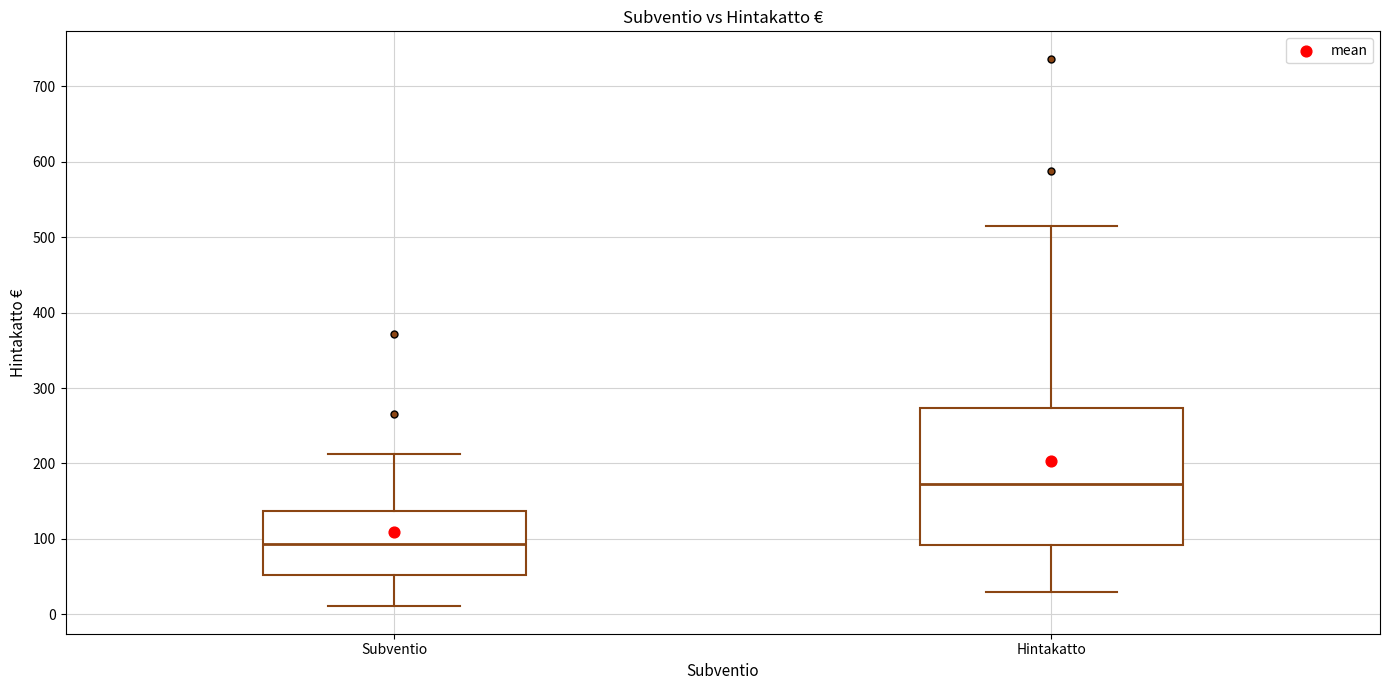

Reading left to right, read every box against the y-axis: the position of its median line, the range the box covers, and the ends of its whiskers. The values are not printed on the chart, so give them approximately, as read against the axis.

Subventio: median 90, box 50 to 140, whiskers 10 to 210
Hintakatto: median 170, box 90 to 270, whiskers 30 to 510